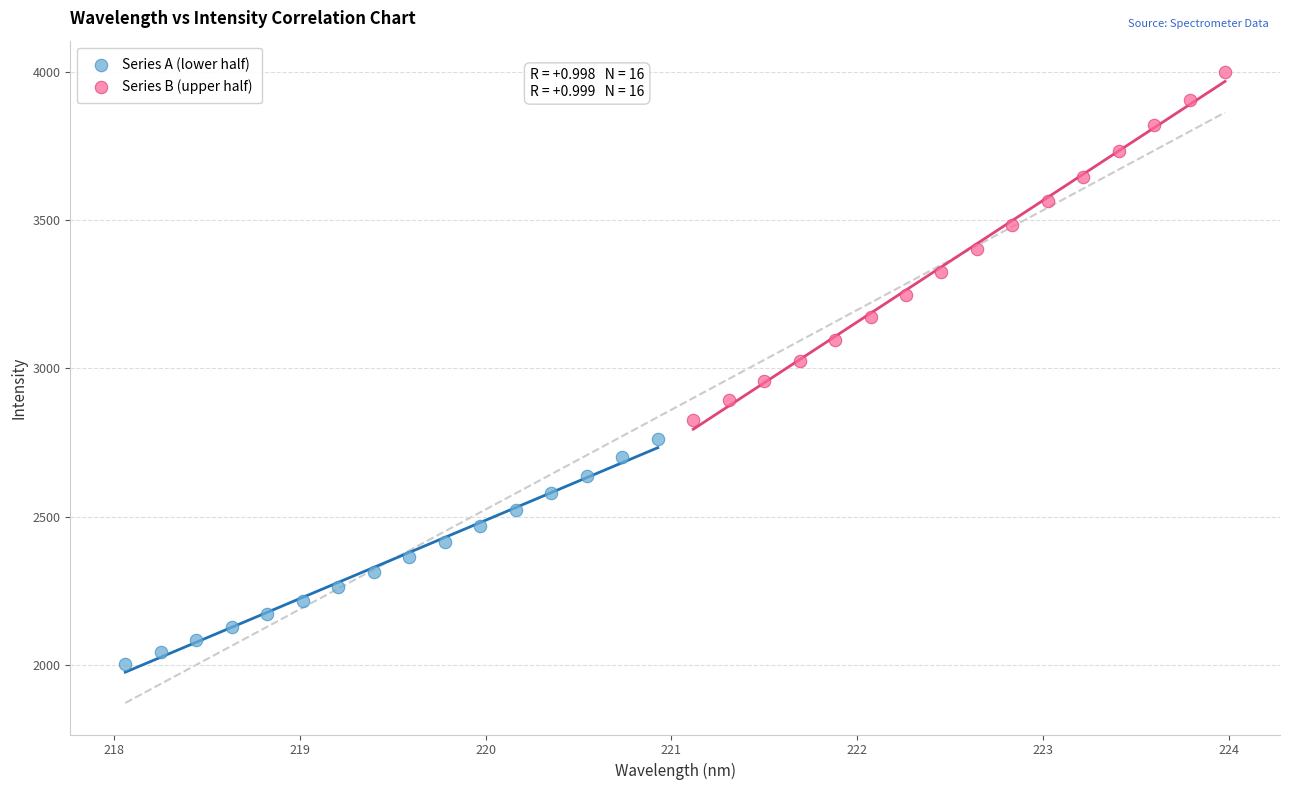

Which series has the widest spread of Y values?

Series B (upper half)